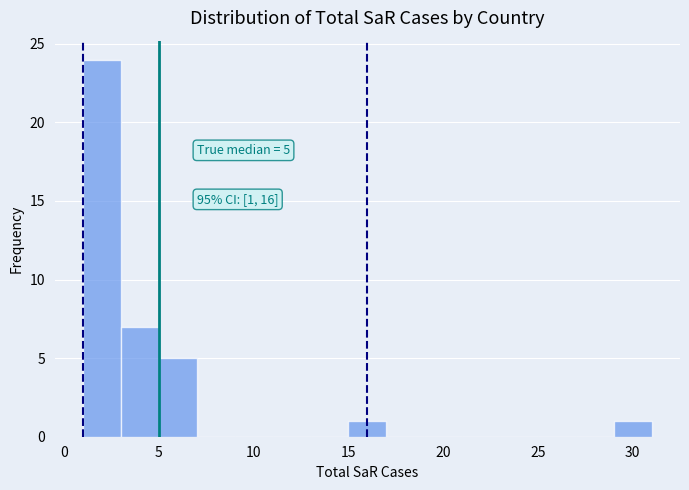

Which range on the x-axis has the tallest bar?

1 to 3